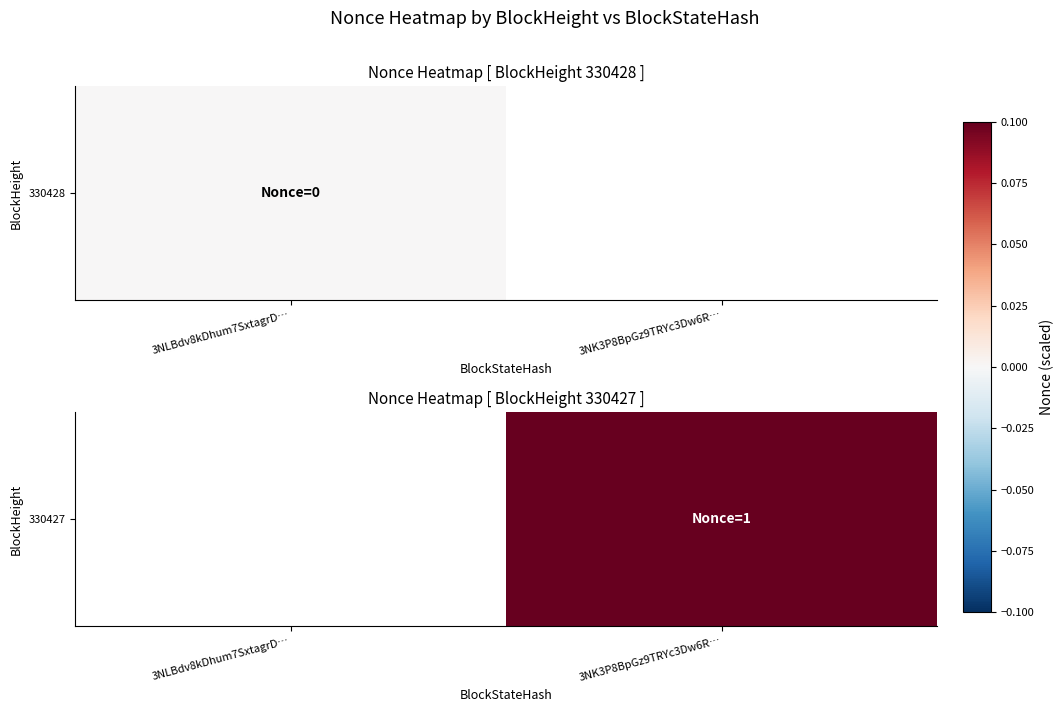

Rank the categories by value from lowest to highest.

3NLBdv8kDhum7SxtagrD…, 3NK3P8BpGz9TRYc3Dw6R…